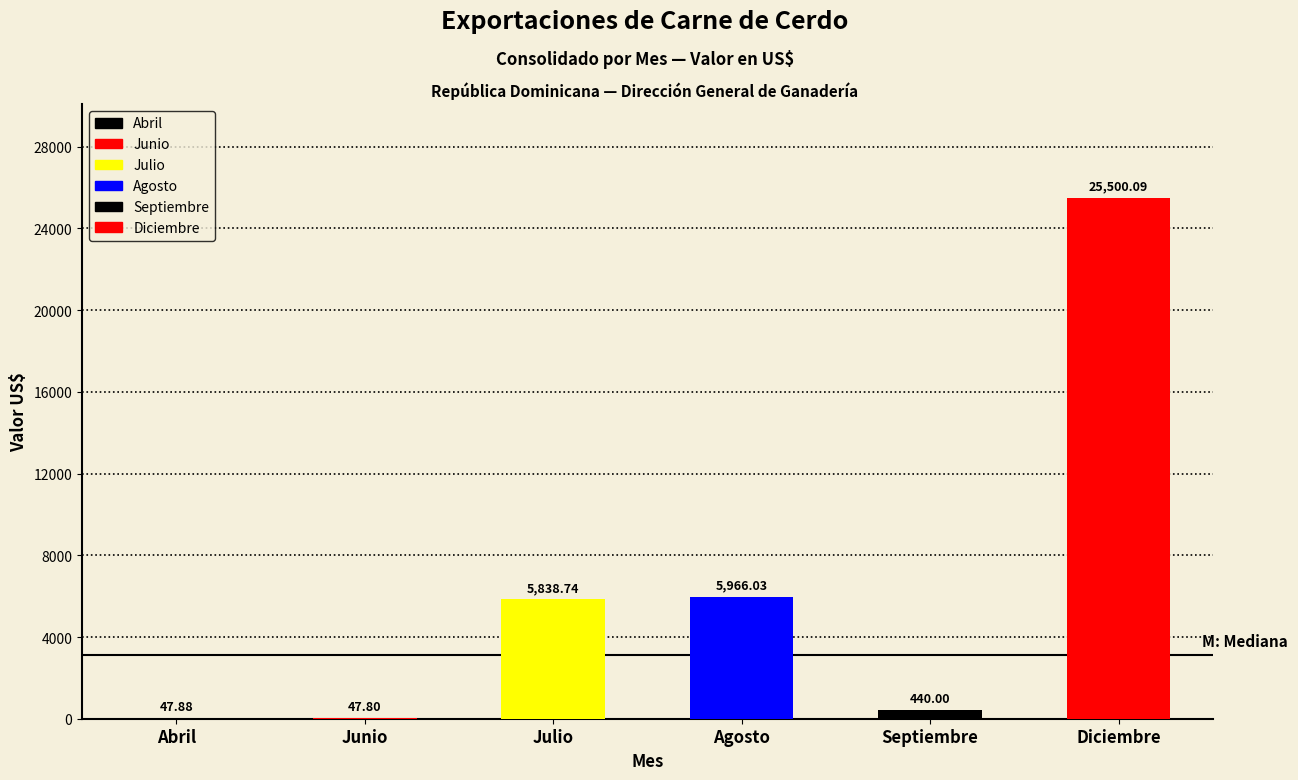

Which has a higher value, Junio or Diciembre?

Diciembre